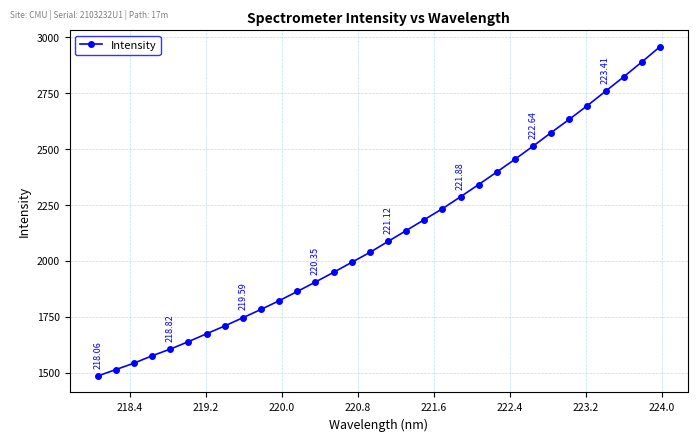

What is the smallest value displayed?

1484.9